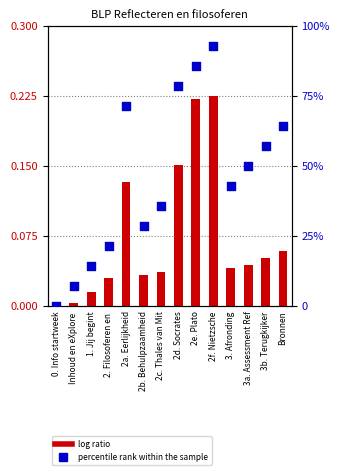

At which category is the sum across all series the highest?

2f. Nietzsche